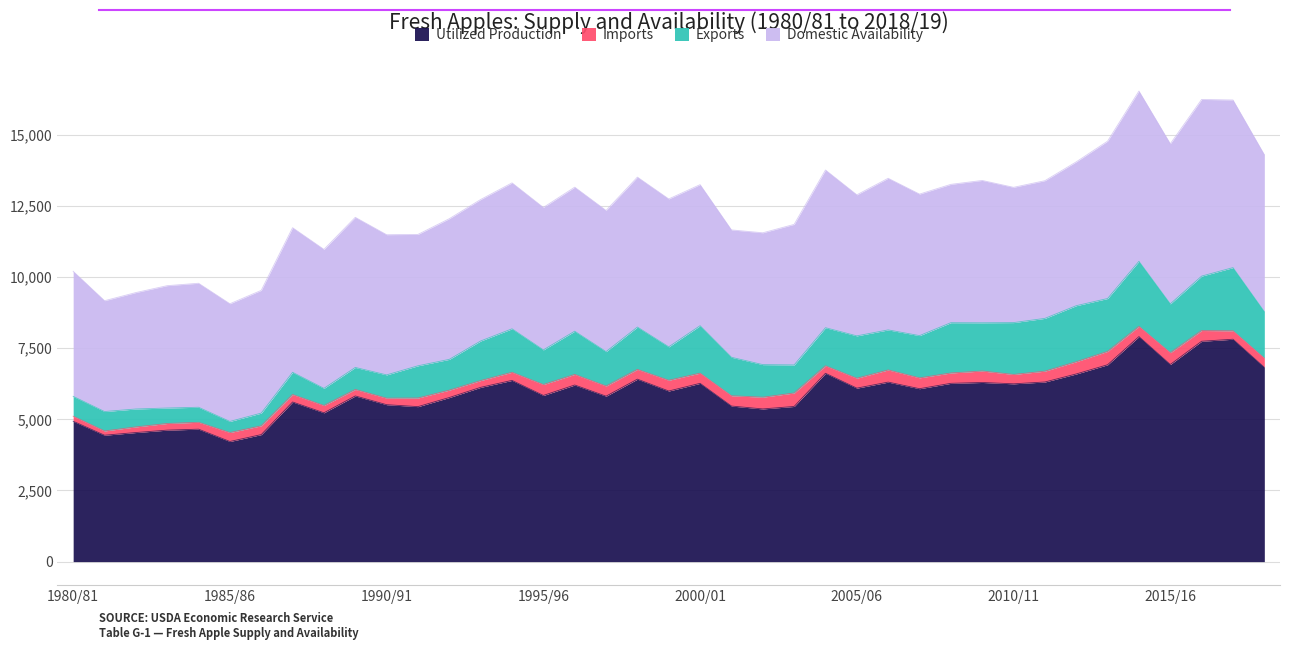

How many lines are shown in the chart?

4